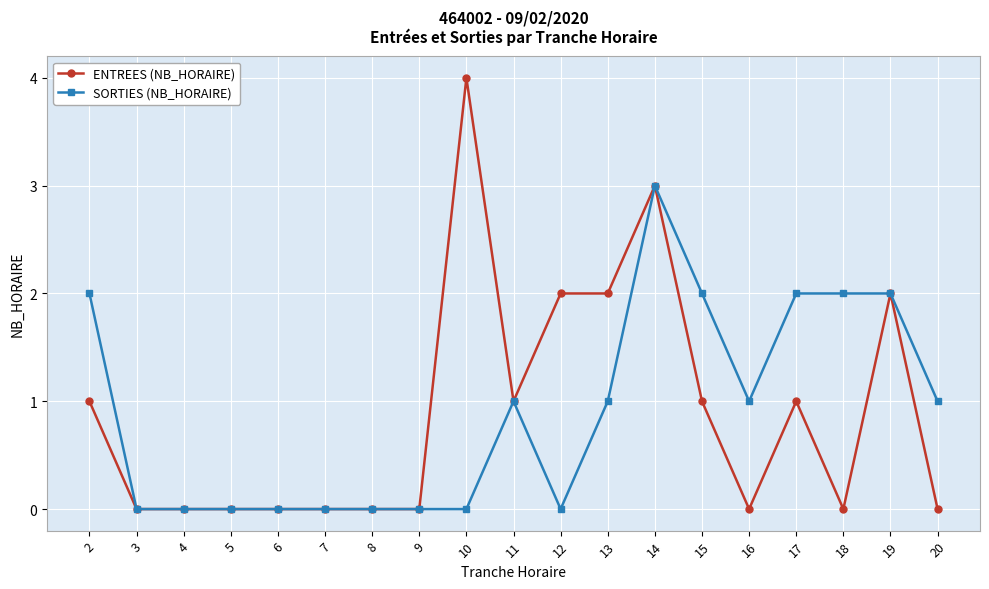

True or false: SORTIES (NB_HORAIRE) has a value of 1 at 17.

False